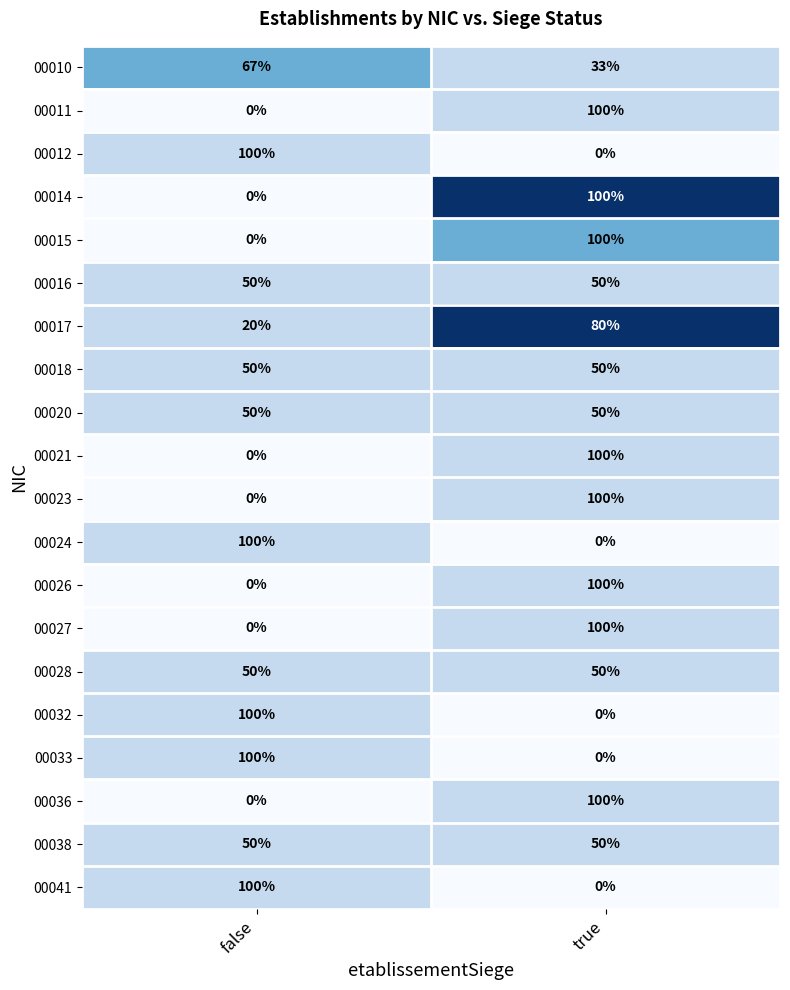

Is it true that 00028 equals 68 at true?

False